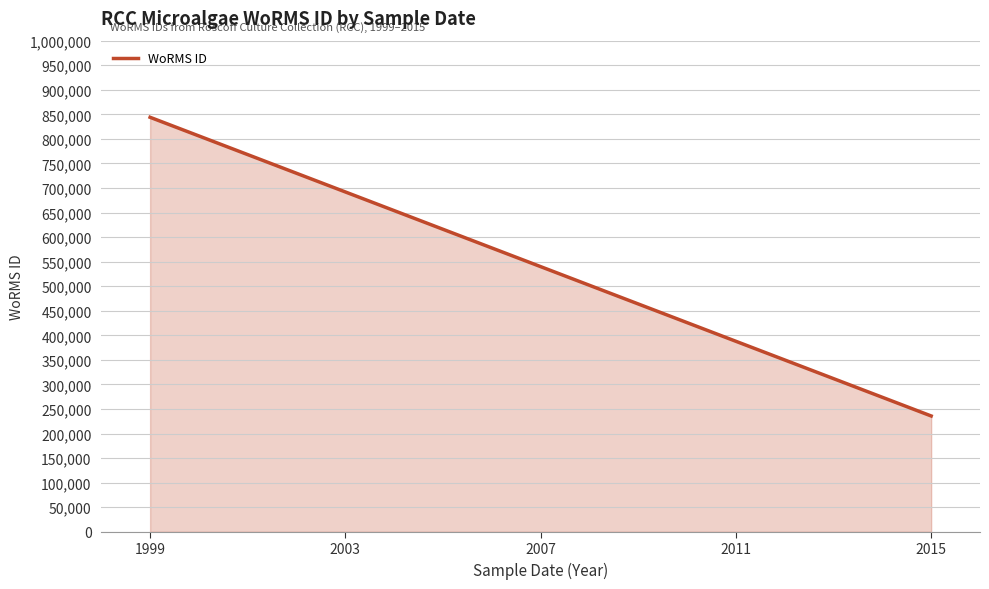

True or false: there are more than 1 points higher than both neighbors.

False